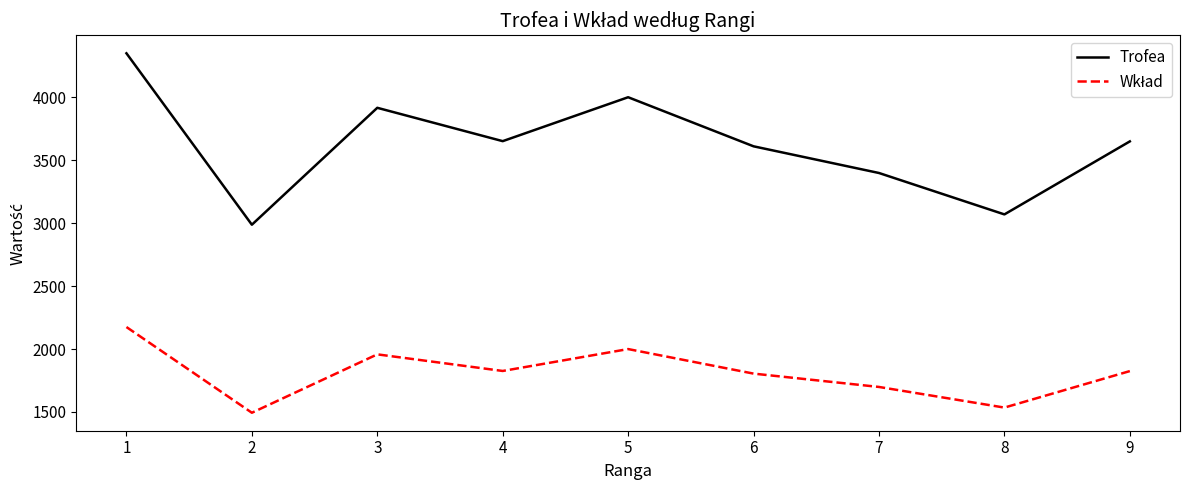

Where is the first local maximum for Trofea?

3